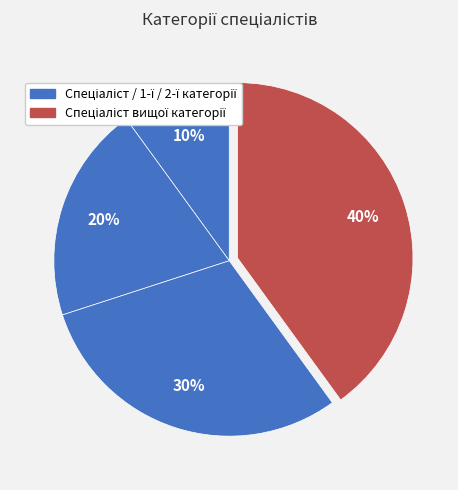

Rank the categories by value from lowest to highest.

Спеціаліст, Спеціаліст другої категорії, Спеціаліст першої категорії, Спеціаліст вищої категорії